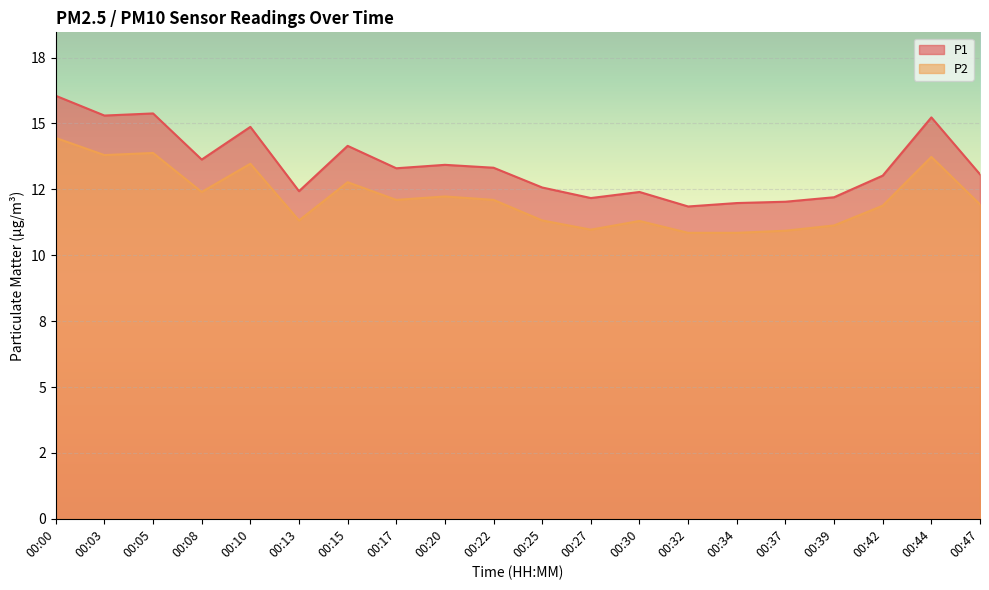

True or false: P1 and P2 intersect in this chart.

False